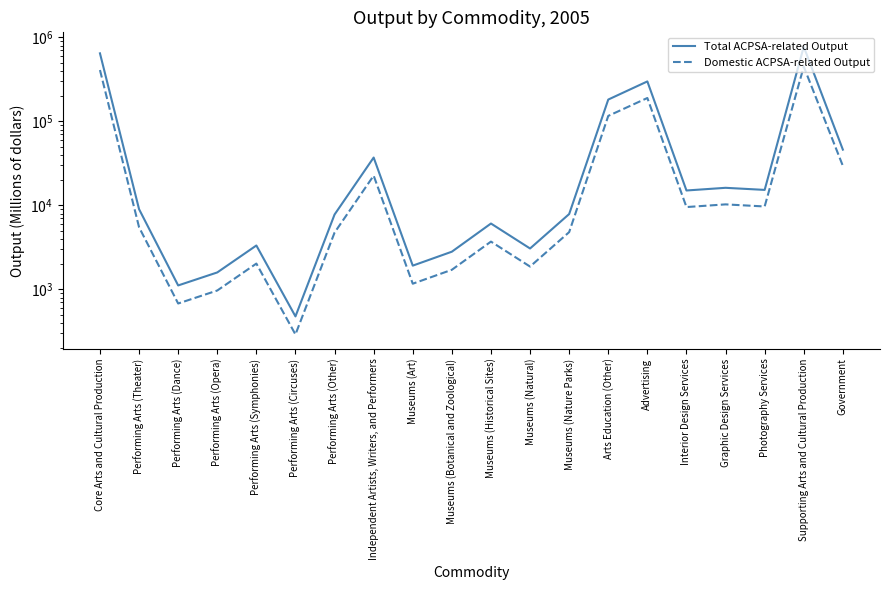

Reading left to right, list all the values displayed in this chart.

Total ACPSA-related Output: 647253.0	9029.7	1115.9	1593.5	3335.3	477.4	7797.5	37185.7	1920.3	2814.4	6091.4	3072.5	7897.4	182280.4	299673.5	15069.2	16216.1	15313.4	776000.7	46192.3
Domestic ACPSA-related Output: 409593.0	5501.0	680.0	971.0	2032.0	291.0	4750.0	22653.0	1170.0	1714.0	3711.0	1872.0	4811.0	116470.0	190256.0	9567.0	10296.0	9722.0	449528.0	29602.0